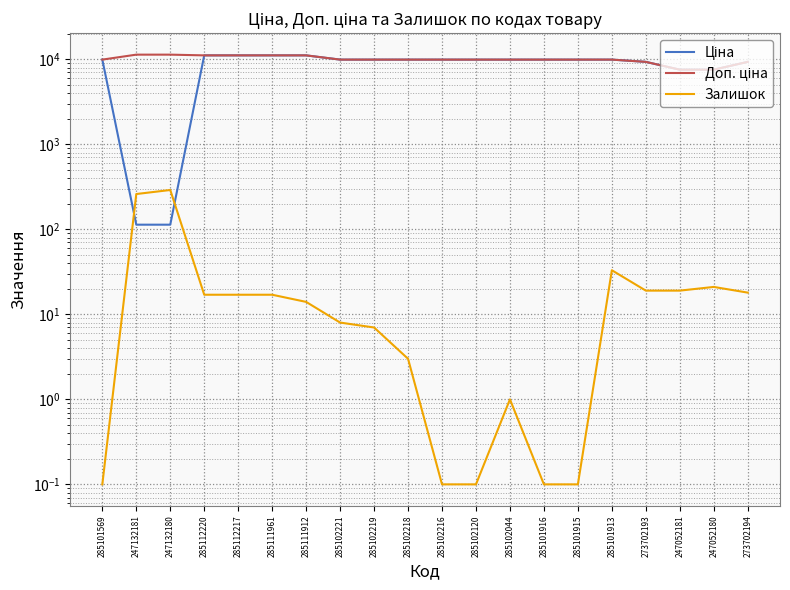

How many lines are shown in the chart?

3